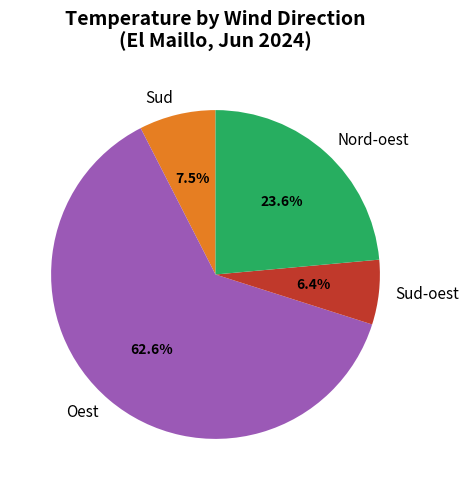

Between Sud-oest and Nord-oest, which is larger?

Nord-oest